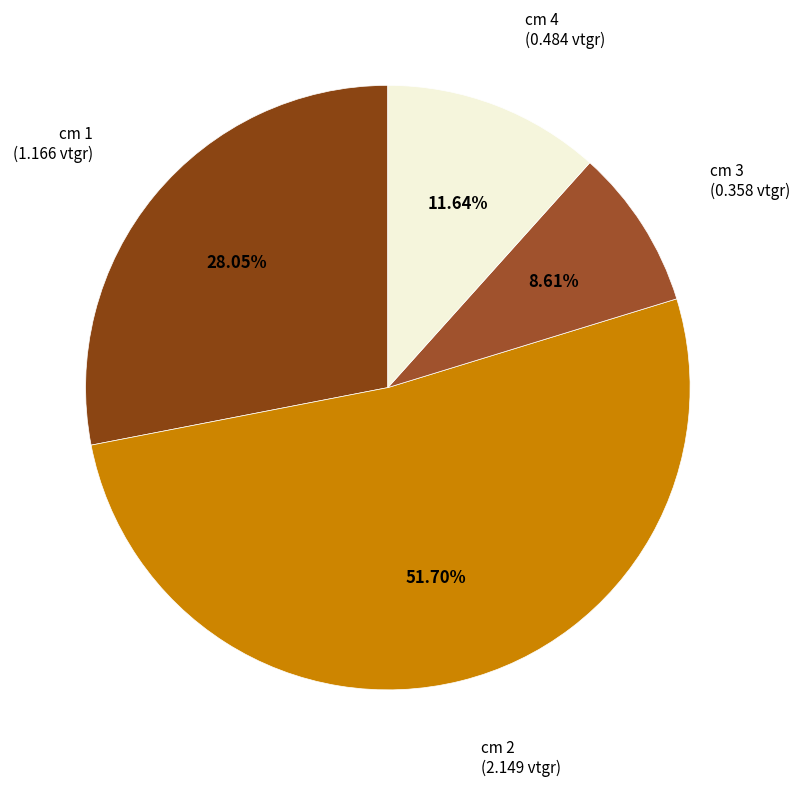

Rank the categories by value from highest to lowest.

cm 2, cm 1, cm 4, cm 3